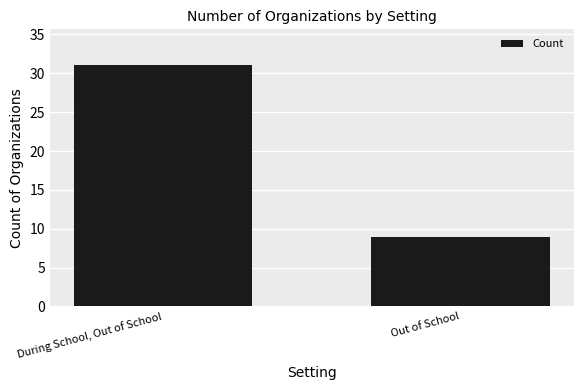

Is it true that the value at Out of School is 5?

False